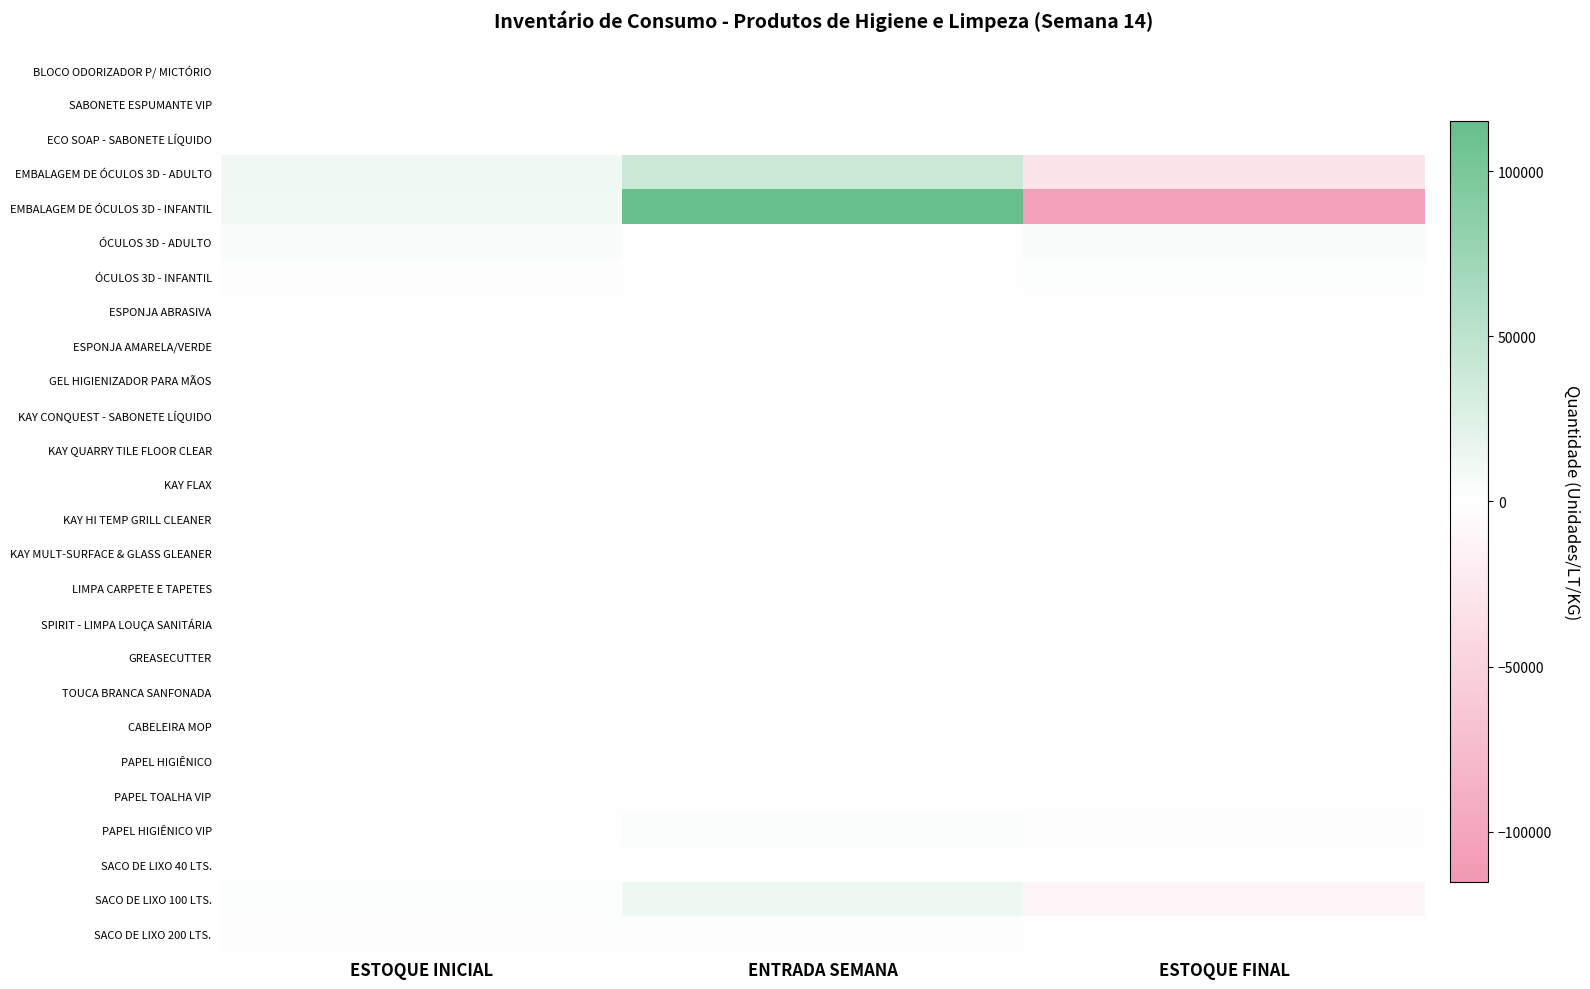

Count the number of categories in the chart.

3